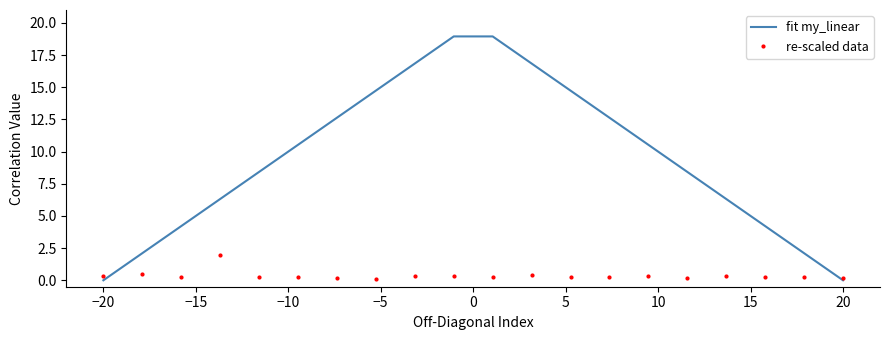

Which series has the widest spread of values?

fit my_linear